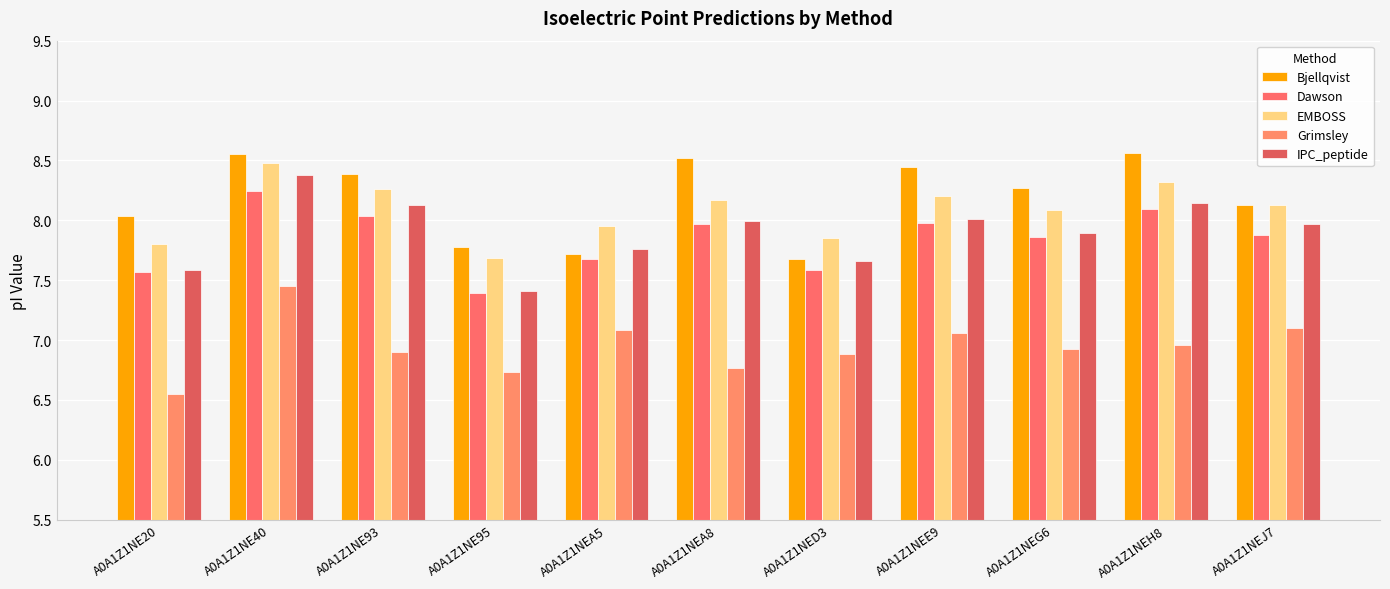

How many series are shown in this chart?

5